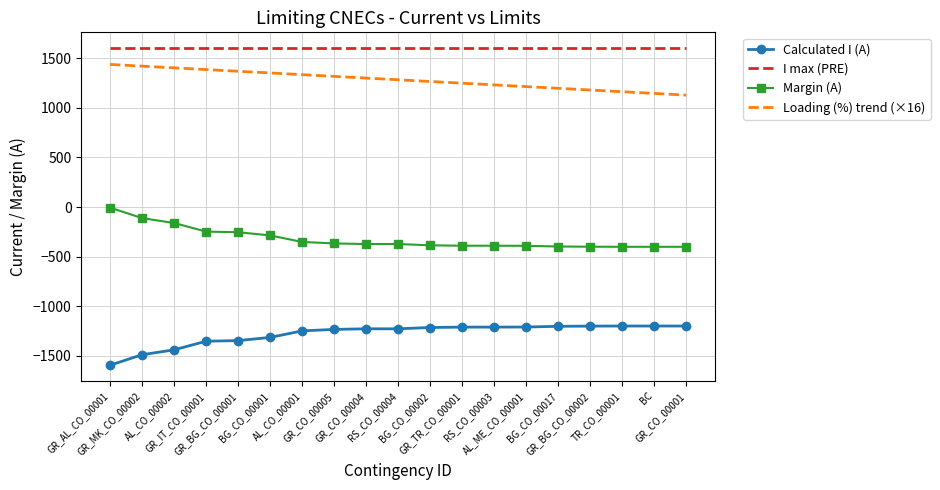

True or false: Loading (%) trend (×16) and I max (PRE) cross at least once.

False